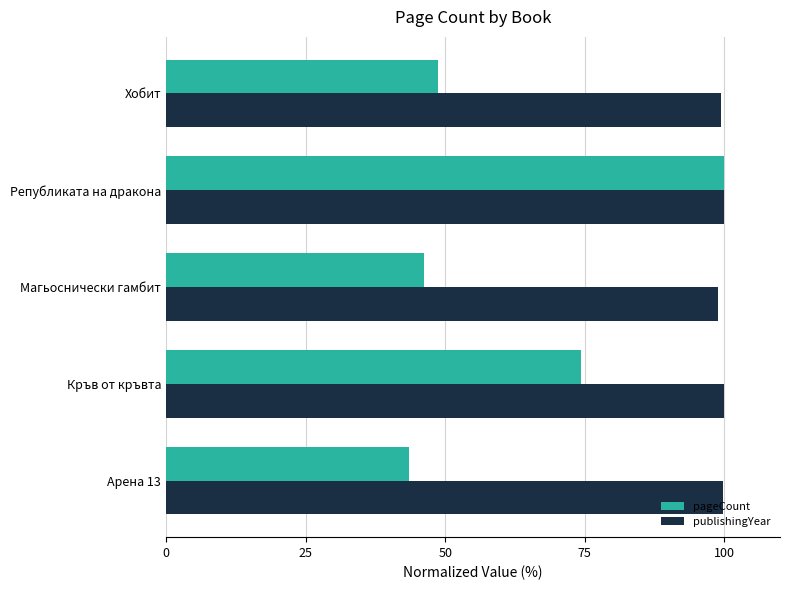

Rank the series at Магьоснически гамбит from highest to lowest value.

publishingYear, pageCount